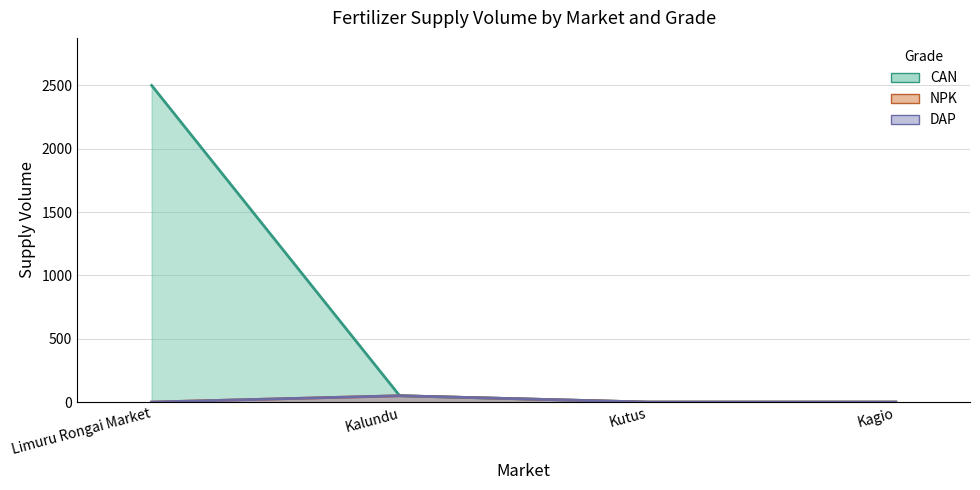

What is the sum of all CAN values?

2600